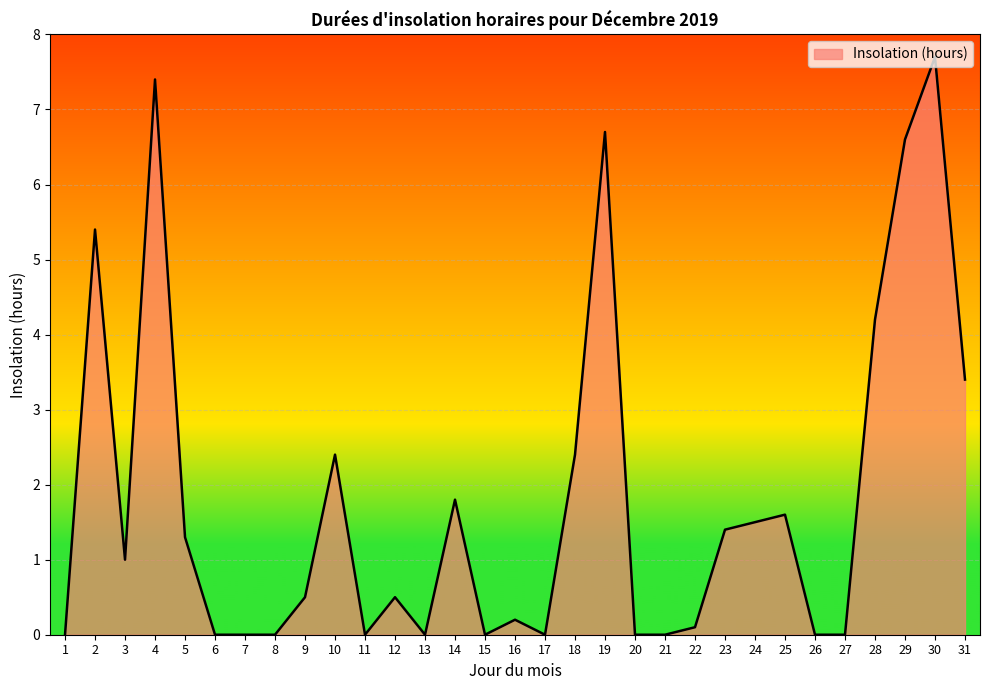

How many lines are shown in the chart?

1